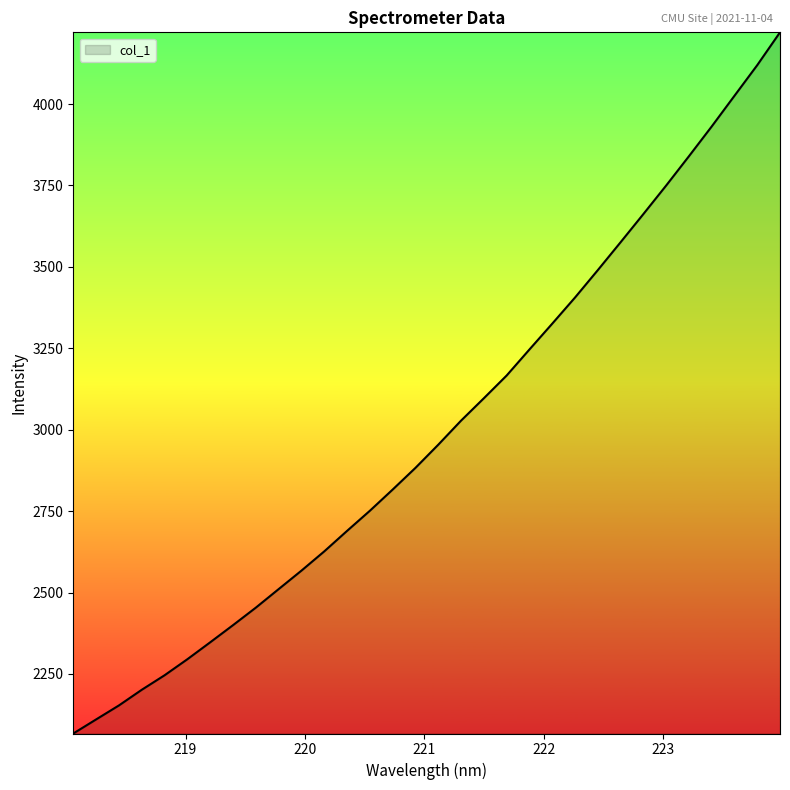

What is the difference between the maximum and minimum values?

2152.9